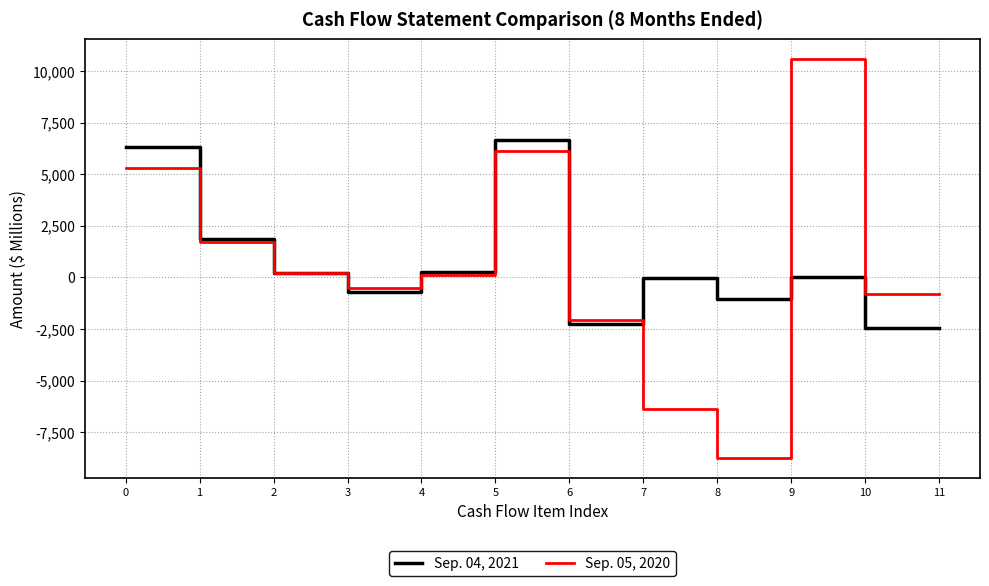

The Sep. 04, 2021 series shows -2454 at 11. True or false?

True